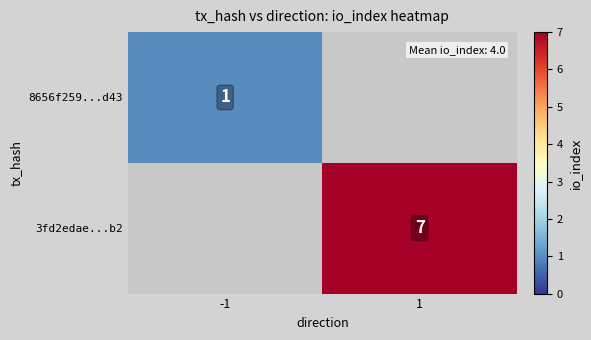

True or false: 8656f259...d43 has a value of 2 at -1.

False